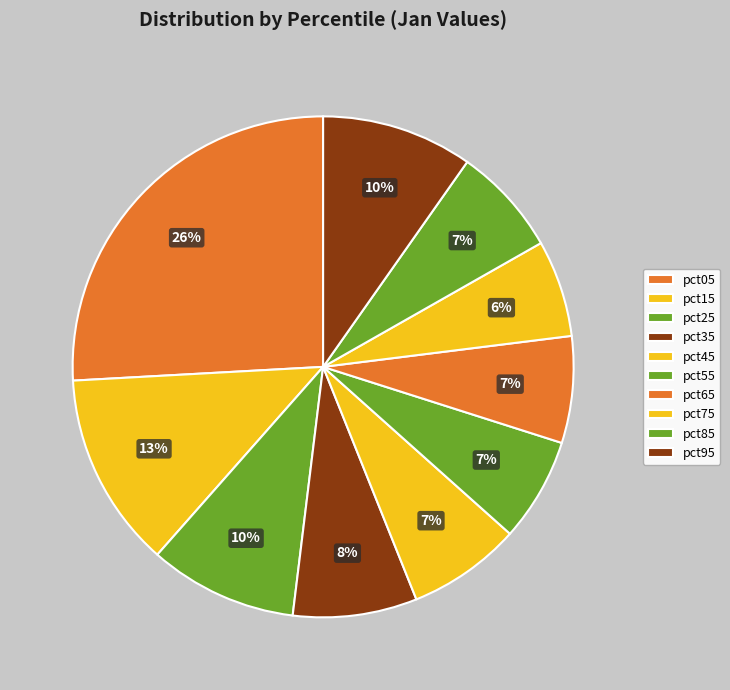

Is pct15 the majority of the pie?

No